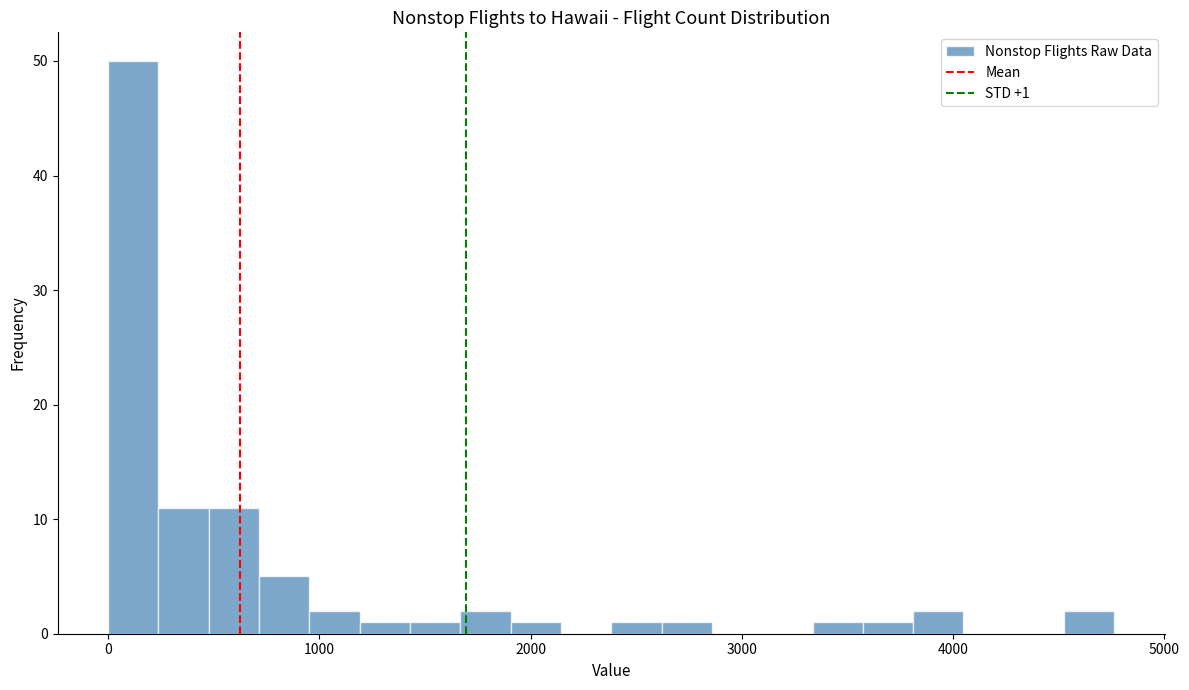

Read against the x-axis, roughly where is the centre of the tallest bar?

100